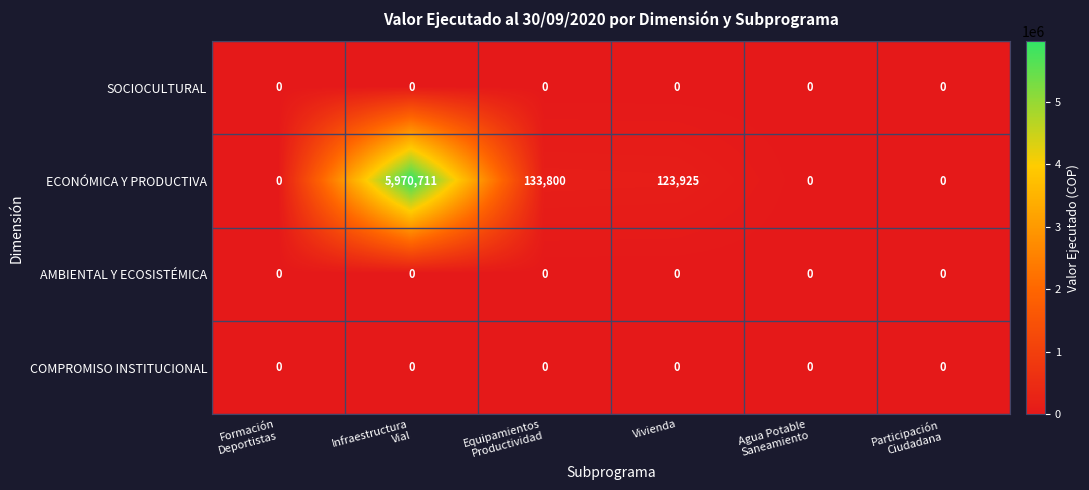

What is the total value across all series at Vivienda?

123925